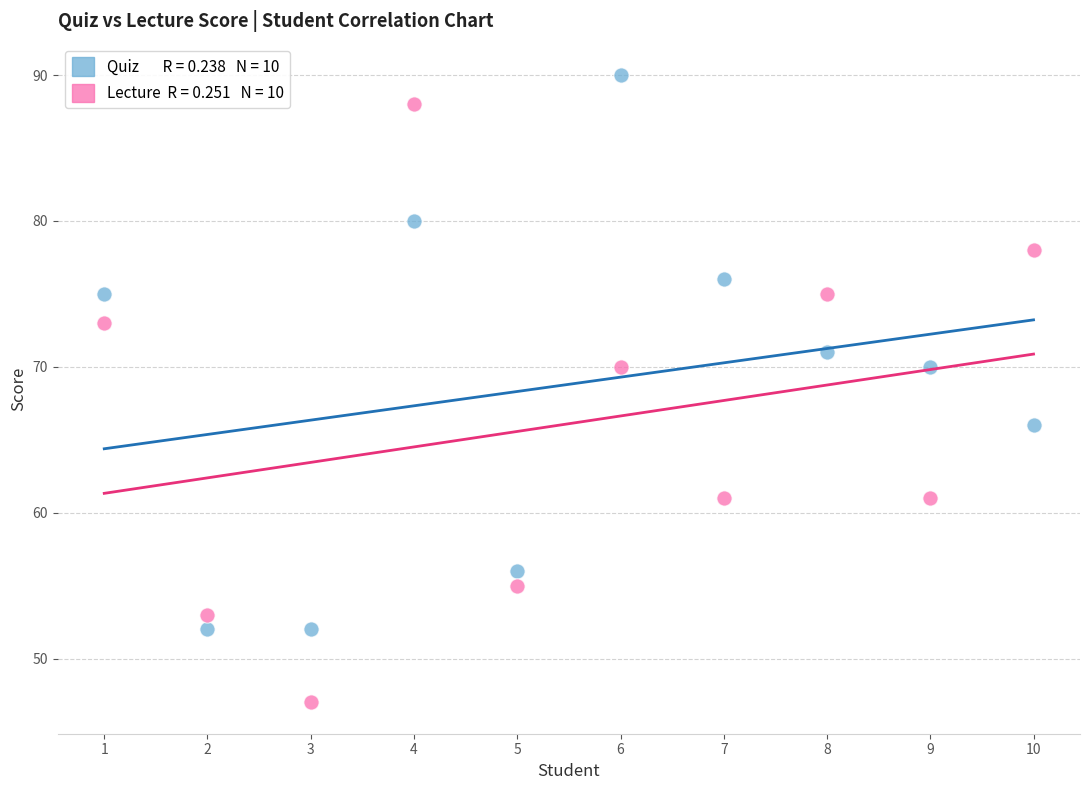

Across all data points, what is the range of Y values (max minus min)?

43